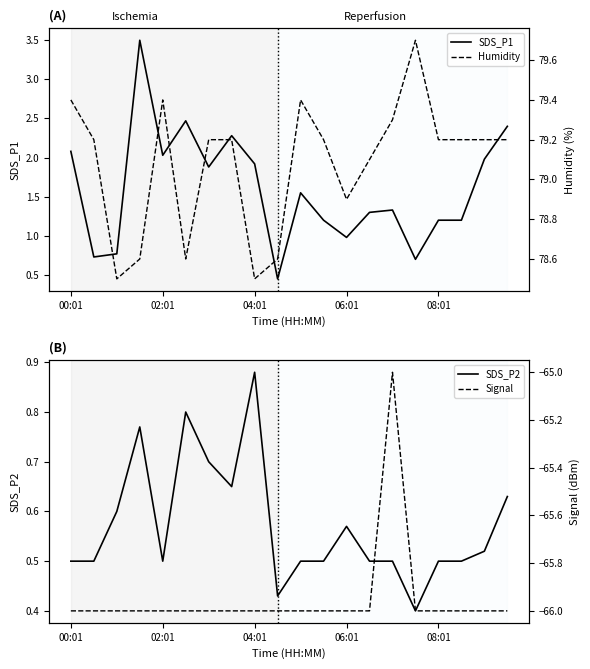

What are all the series names shown in the legend?

SDS_P1, SDS_P2, Humidity, Signal